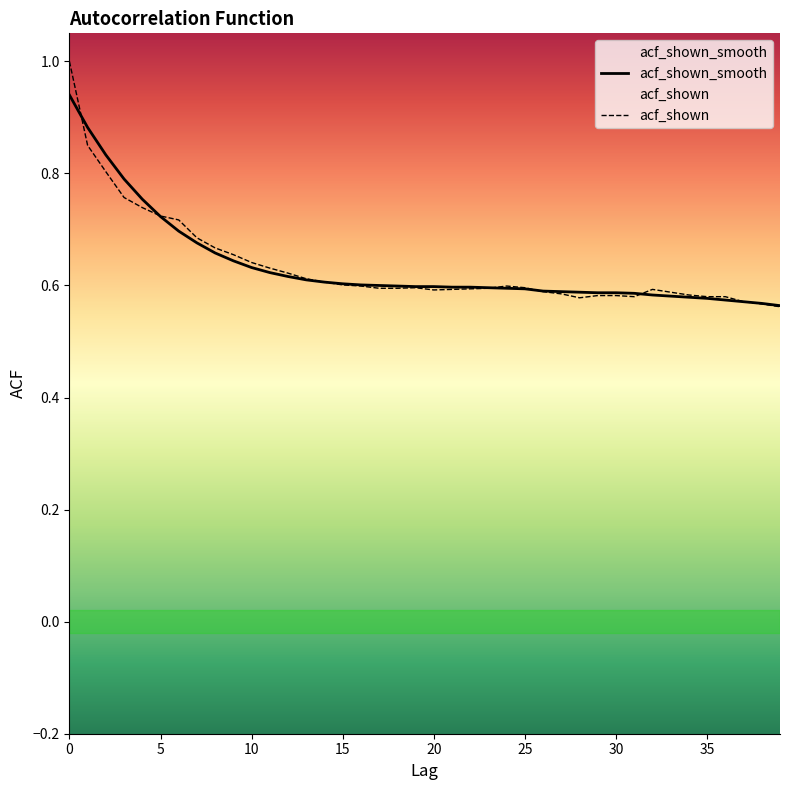

Which series has the widest spread of values?

acf_shown